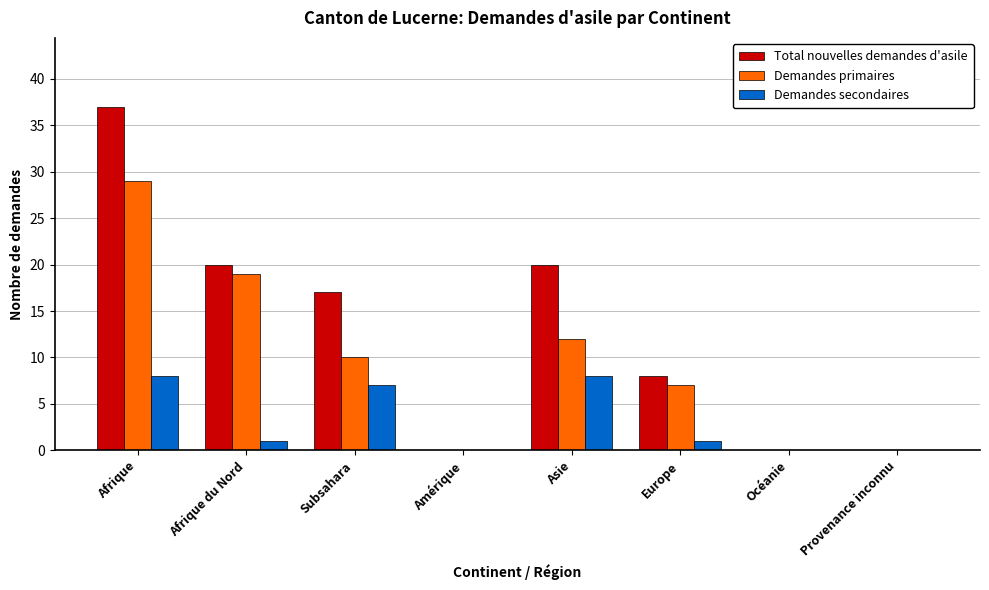

Reading right to left, extract all data points from this chart.

Total nouvelles demandes d'asile: Provenance inconnu=0	Océanie=0	Europe=8	Asie=20	Amérique=0	Subsahara=17	Afrique du Nord=20	Afrique=37
Demandes primaires: Provenance inconnu=0	Océanie=0	Europe=7	Asie=12	Amérique=0	Subsahara=10	Afrique du Nord=19	Afrique=29
Demandes secondaires: Provenance inconnu=0	Océanie=0	Europe=1	Asie=8	Amérique=0	Subsahara=7	Afrique du Nord=1	Afrique=8